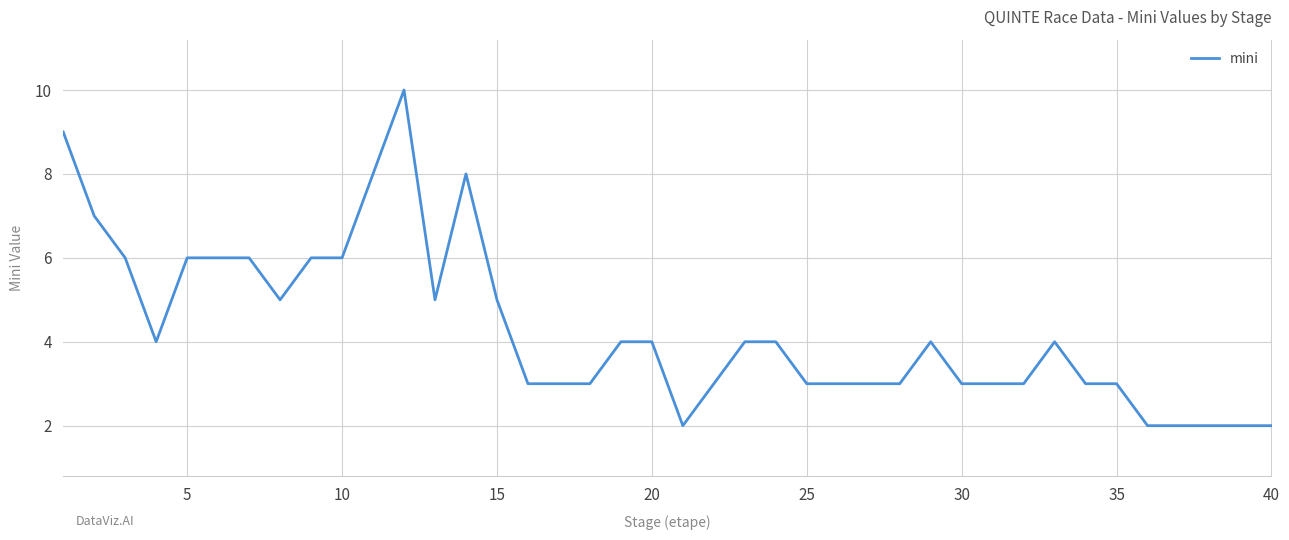

What is the greatest value displayed?

10